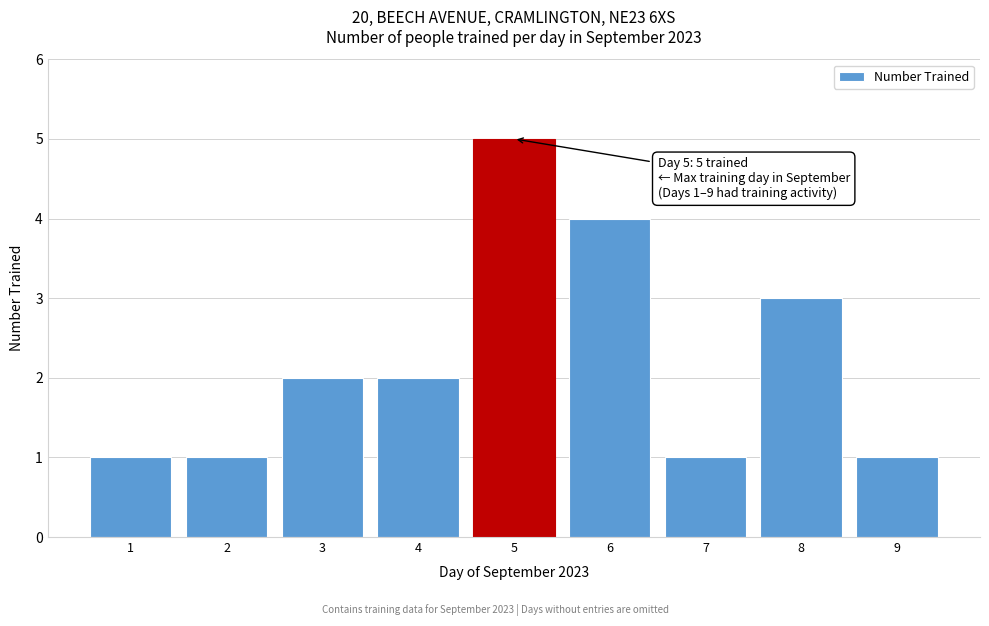

Reading left to right, list all the values displayed in this chart.

1=1	2=1	3=2	4=2	5=5	6=4	7=1	8=3	9=1